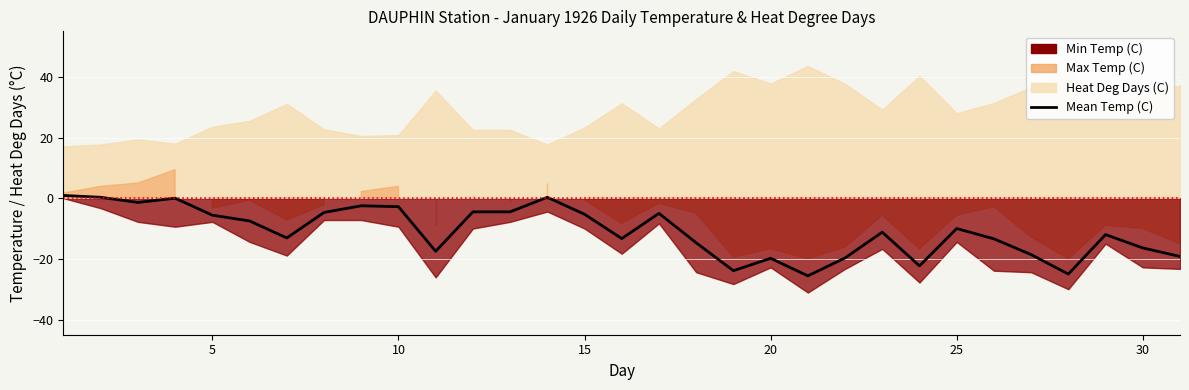

True or false: there are more than 0 points higher than both neighbors.

True